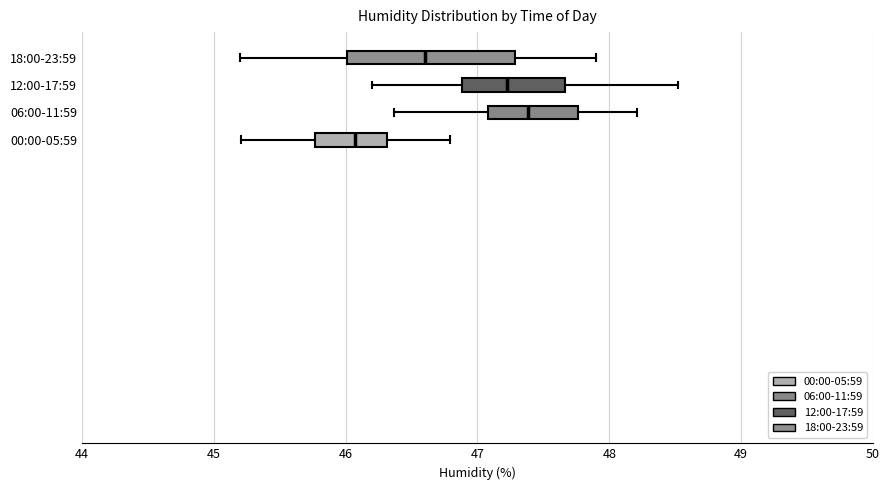

Reading bottom to top, read every box against the x-axis: the position of its median line, the range the box covers, and the ends of its whiskers. The values are not printed on the chart, so give them approximately, as read against the axis.

00:00-05:59: median 46.1, box 45.8 to 46.3, whiskers 45.2 to 46.8
06:00-11:59: median 47.4, box 47.1 to 47.8, whiskers 46.4 to 48.2
12:00-17:59: median 47.2, box 46.9 to 47.7, whiskers 46.2 to 48.5
18:00-23:59: median 46.6, box 46.0 to 47.3, whiskers 45.2 to 47.9